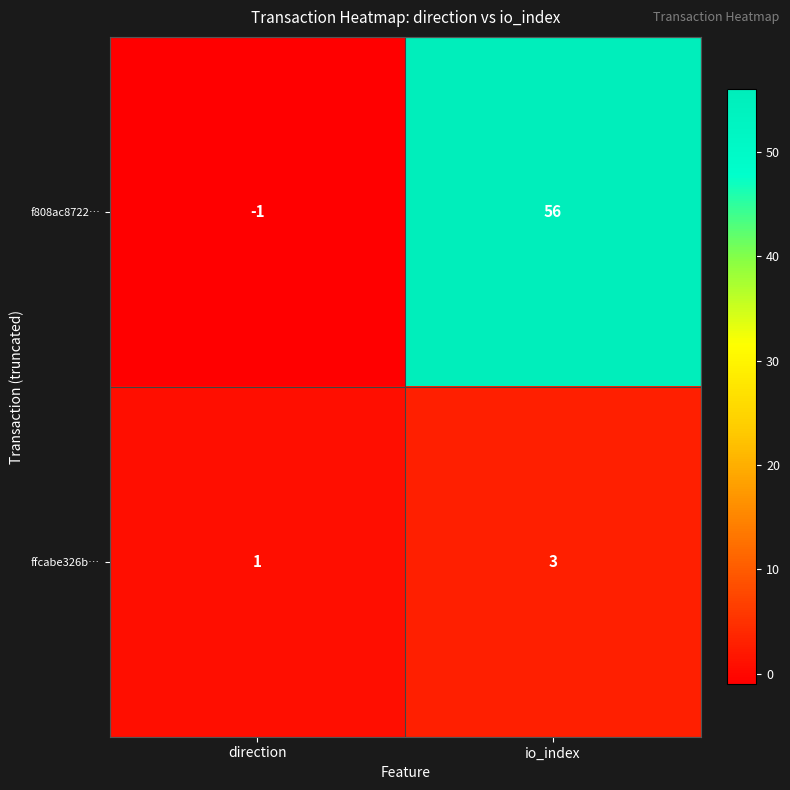

Which category has the lowest value across all series?

direction